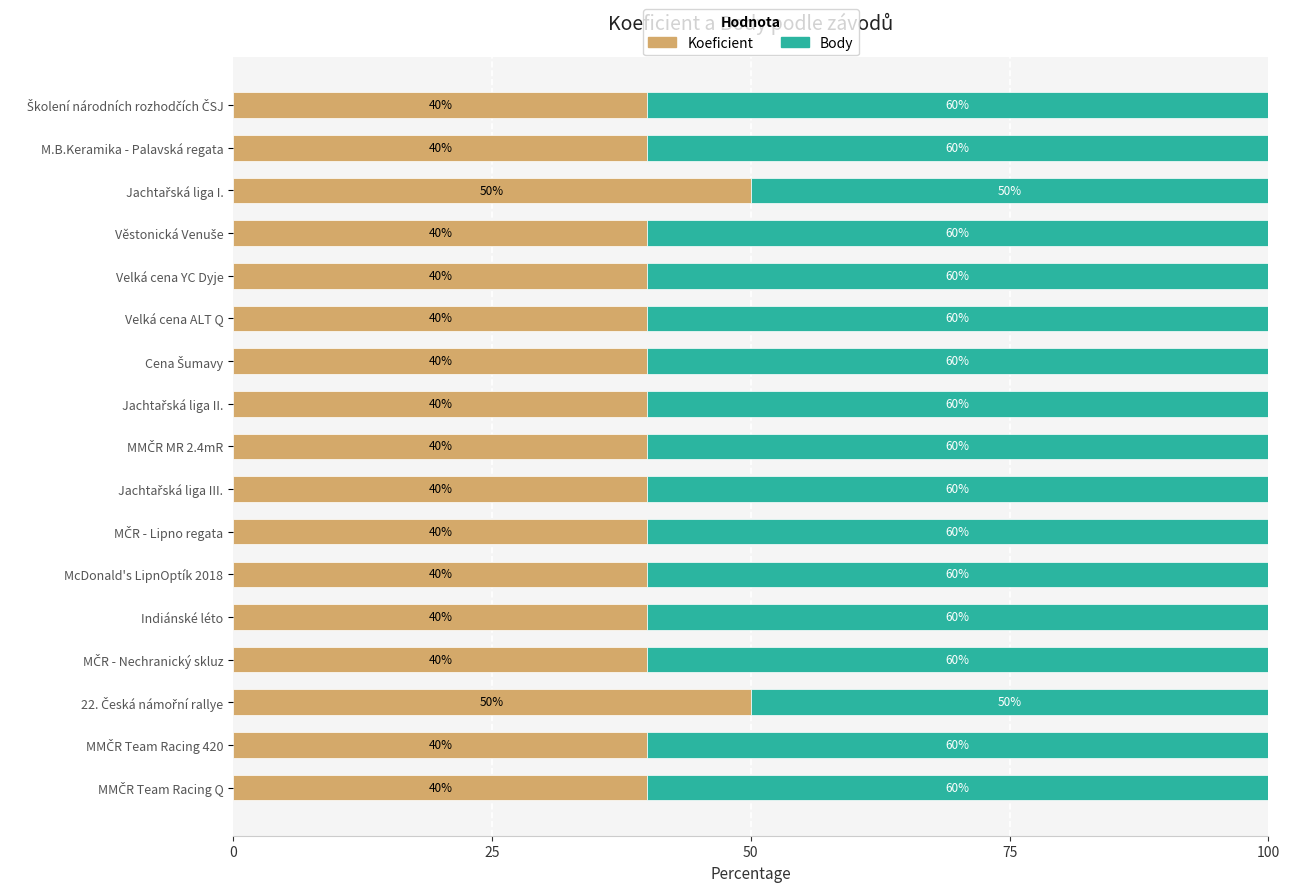

How many Koeficient values are between 40 and 41?

15